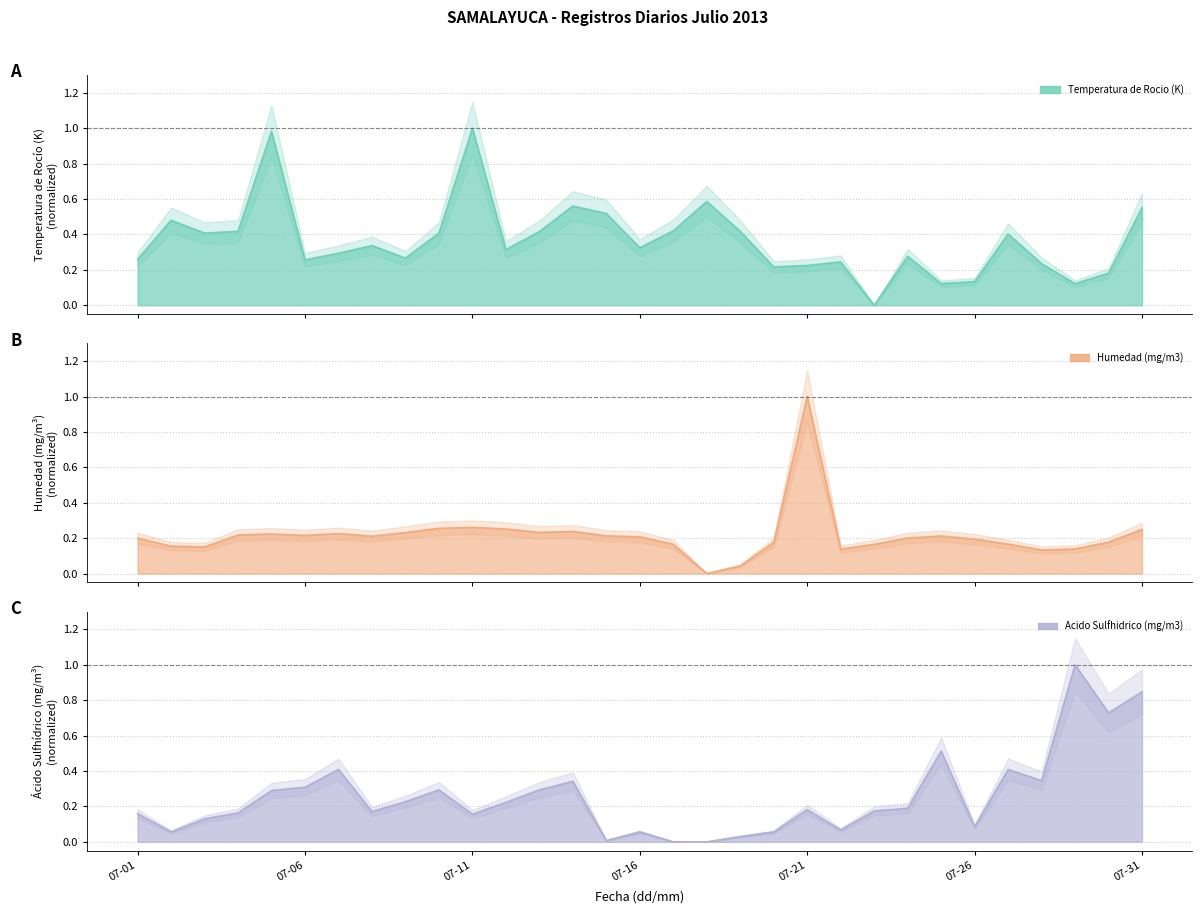

Does the chart have visible grid lines?

Yes